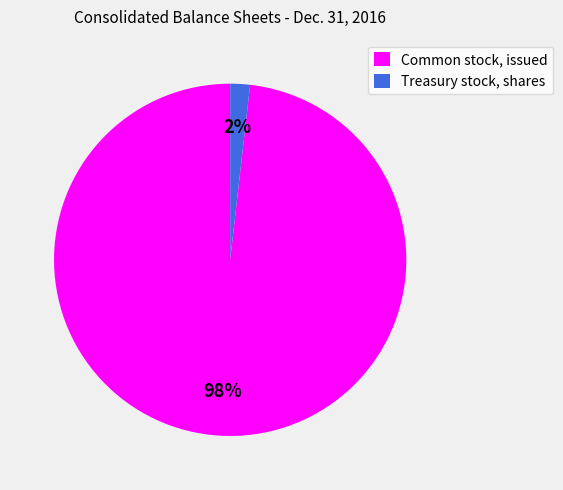

The Common stock, issued slice represents 98% of the pie. True or false?

True